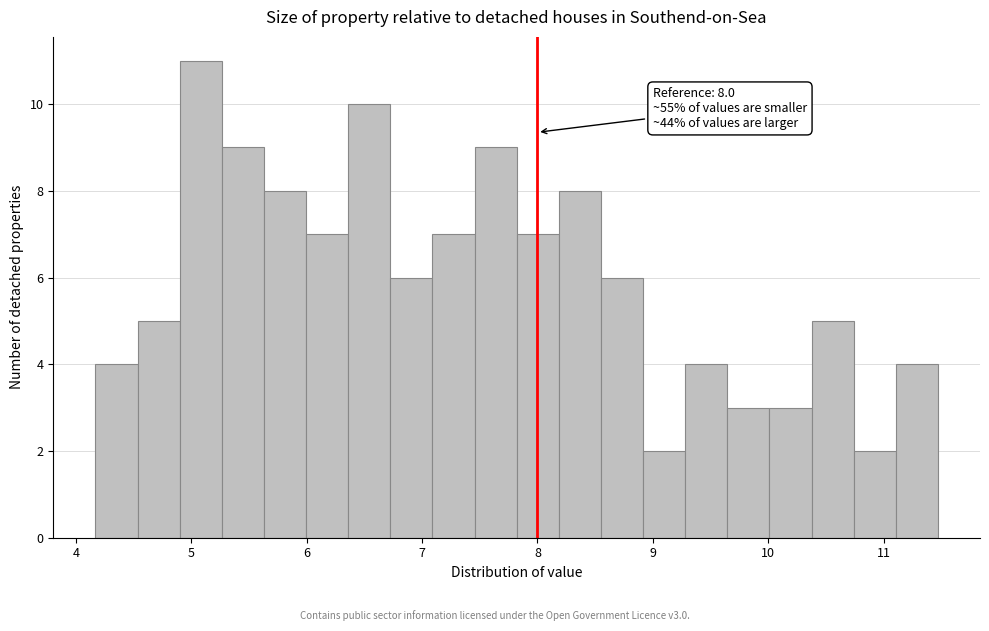

Read against the x-axis, roughly where is the centre of the tallest bar?

5.1